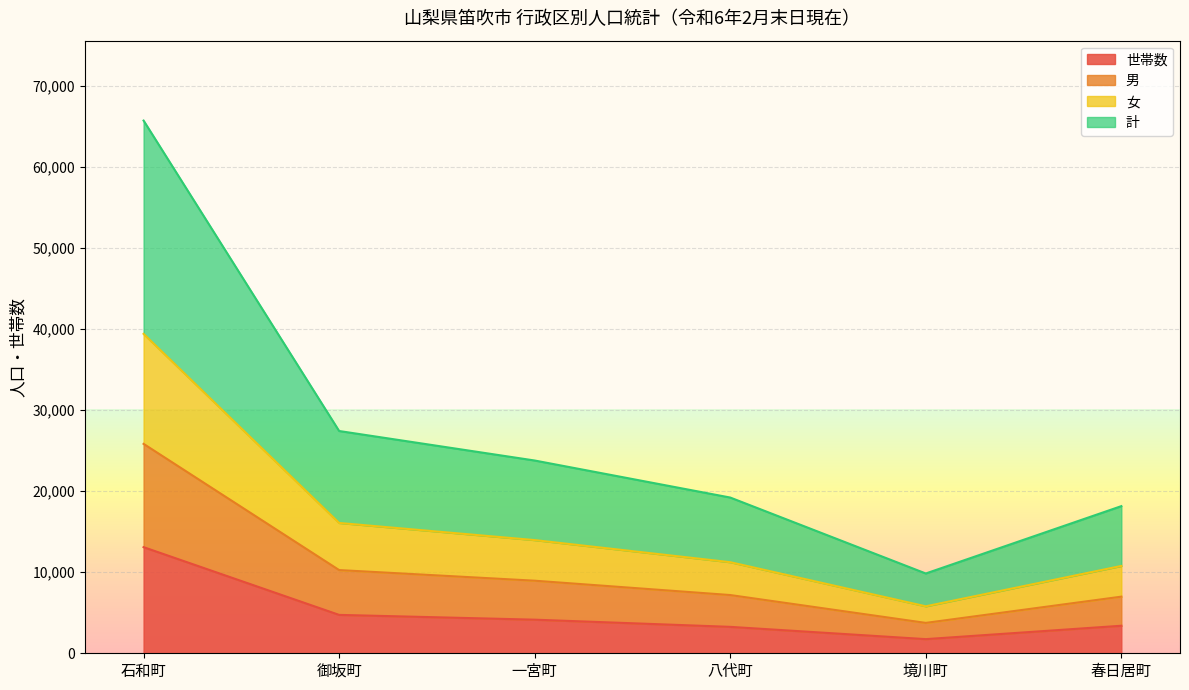

True or false: 男 has more than 0 points higher than both neighbors.

False